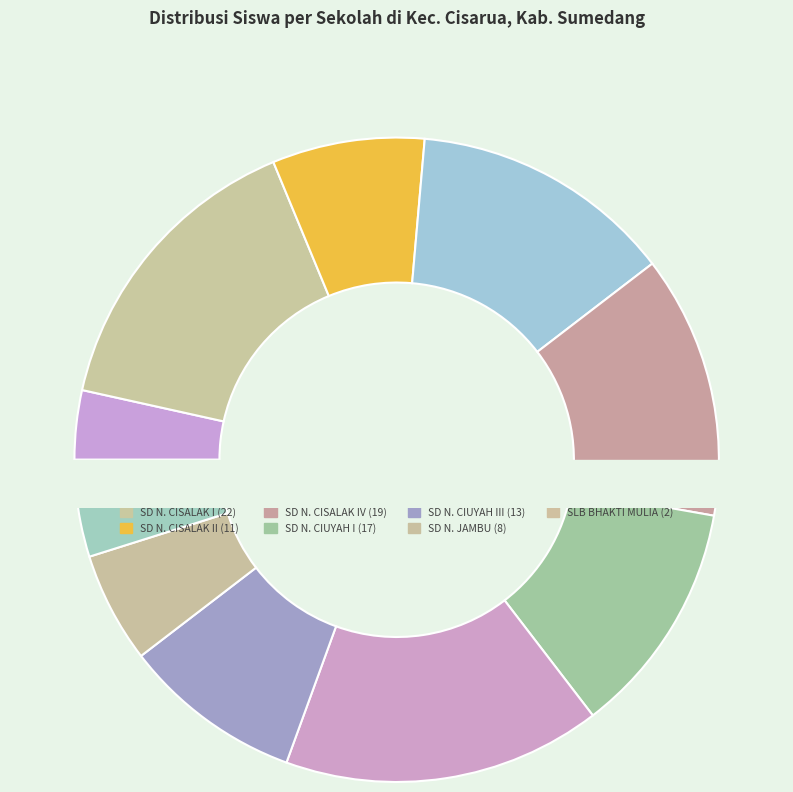

What is the change in value from SD NEGERI CISALAK I to SD NEGERI PAMEULAH?

-17